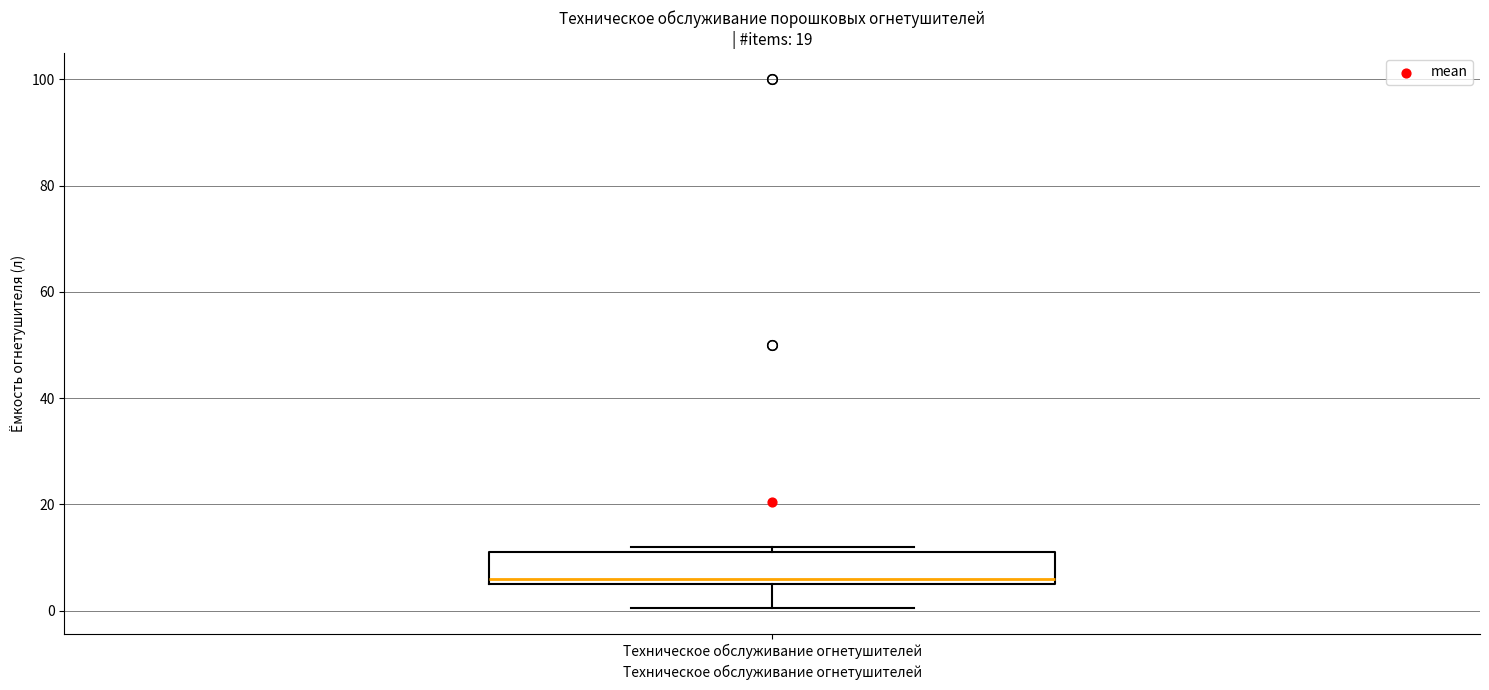

Read this box plot against the y-axis: the position of the median line, the range covered by the box, and the ends of both whiskers. The values are not printed on the chart, so give them approximately, as read against the axis.

median 6 (just above the box's lower edge), box 6 to 12, whiskers 0 to 12 (just above the box's upper edge)